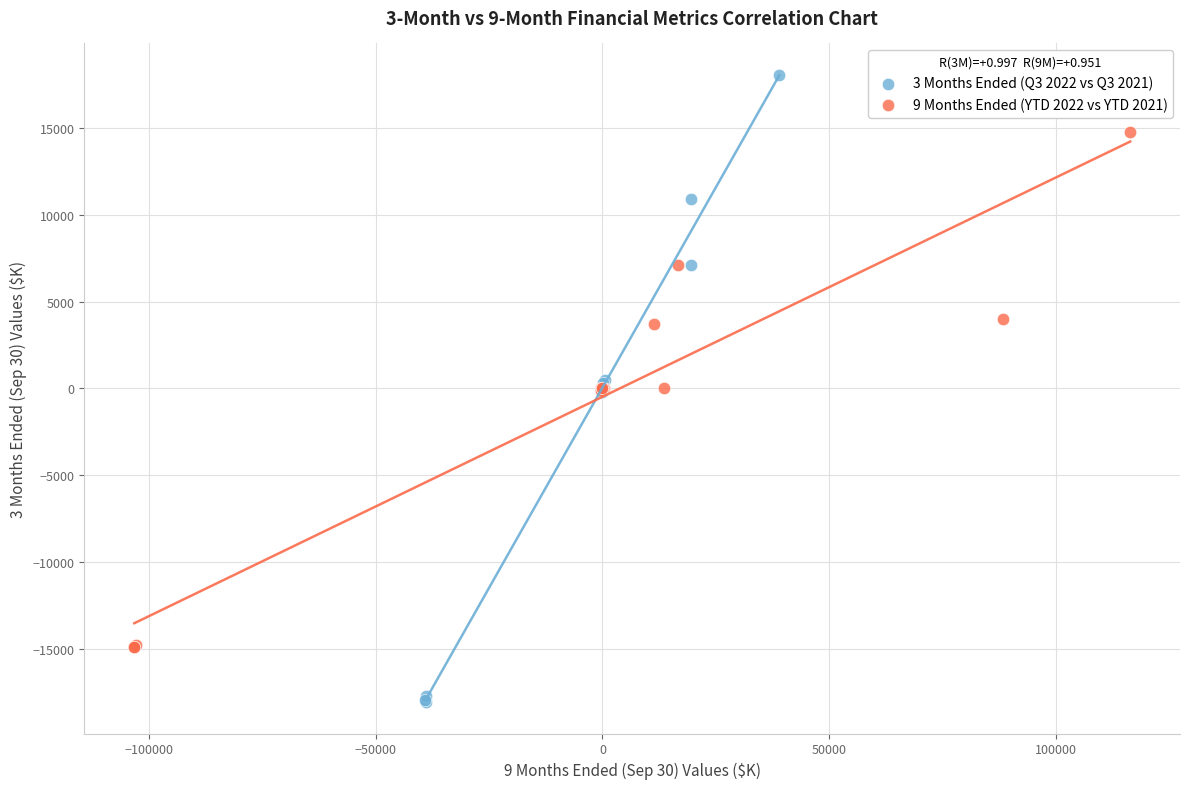

Which series contains the lowest Y value?

3 Months Ended (Q3 2022 vs Q3 2021)